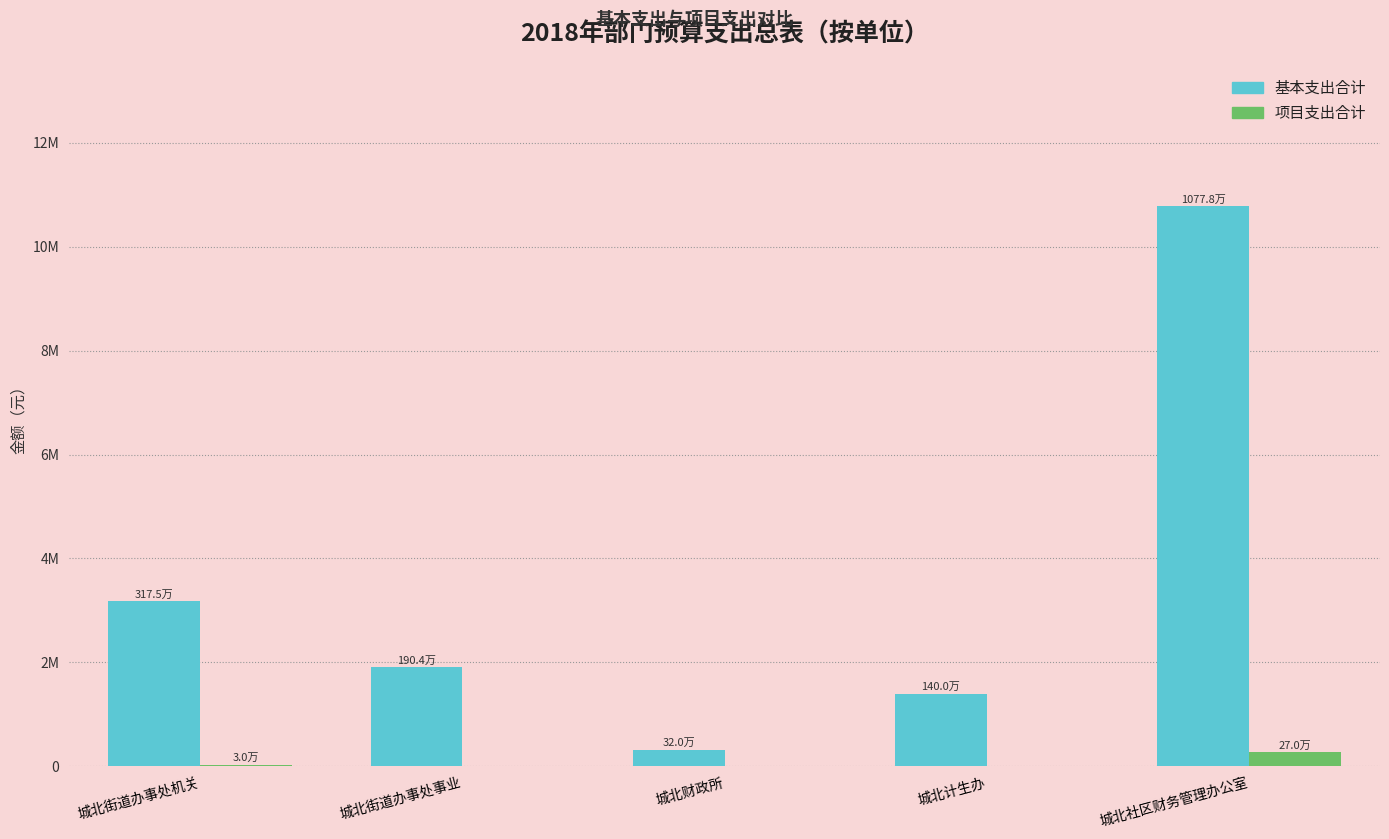

Reading right to left, extract all data points from this chart.

基本支出合计: 城北社区财务管理办公室=10778490.4	城北计生办=1400193.2	城北财政所=319865.0	城北街道办事处事业=1904165.0	城北街道办事处机关=3175460.9
项目支出合计: 城北社区财务管理办公室=270000.0	城北计生办=0.0	城北财政所=0.0	城北街道办事处事业=0.0	城北街道办事处机关=30000.0